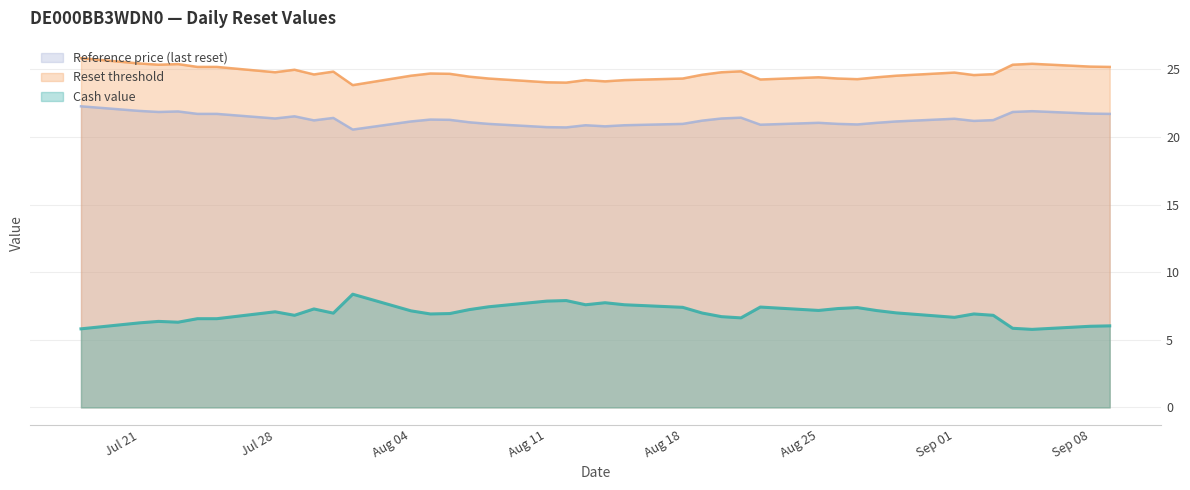

Which series has the largest total across all categories?

Reset threshold